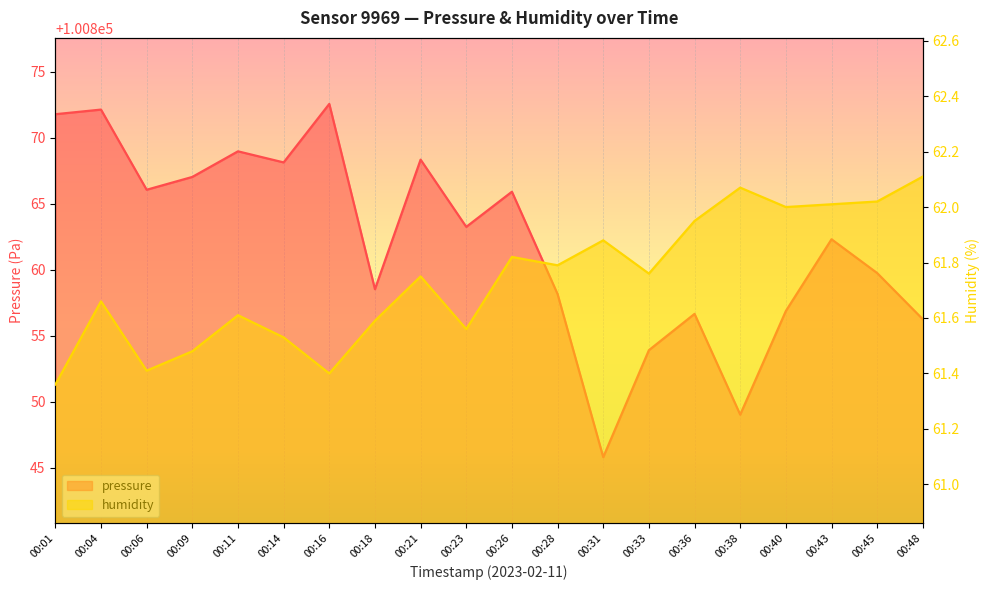

True or false: humidity and pressure intersect in this chart.

False